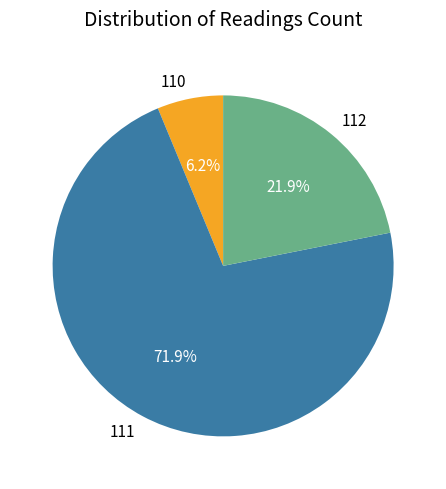

Is there any slice that represents more than half of the pie?

Yes